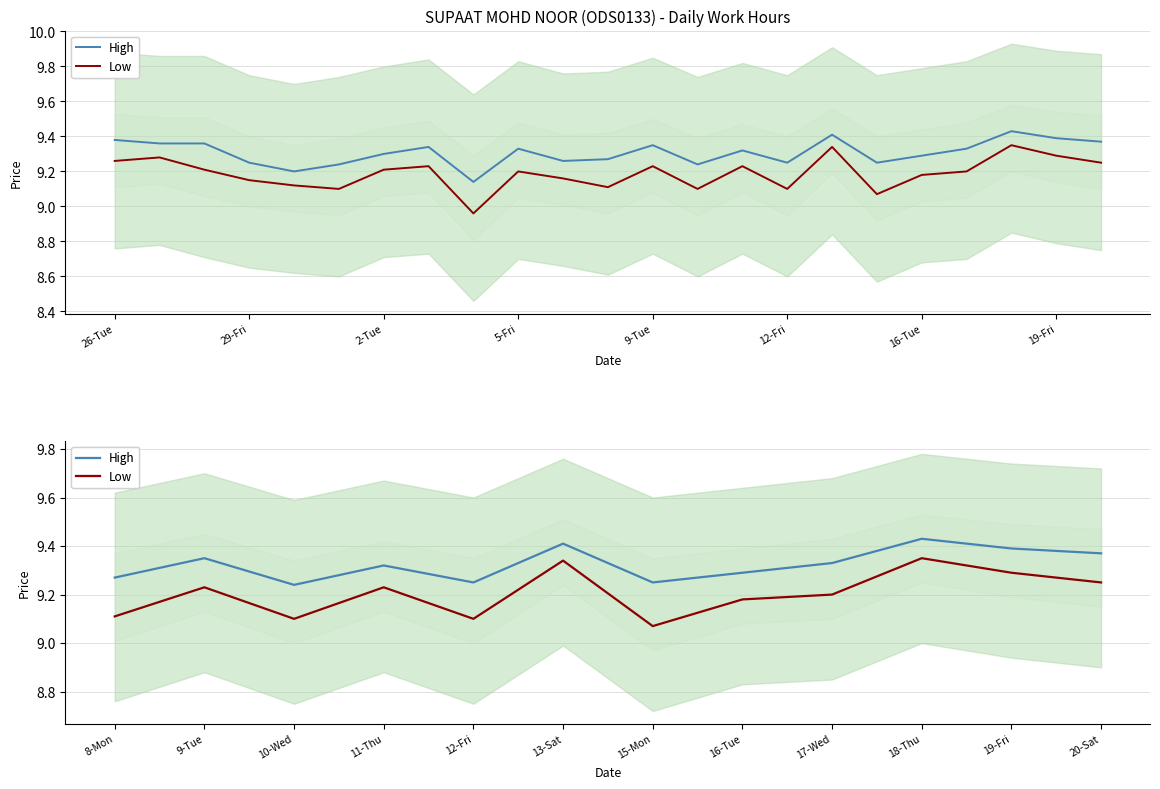

True or false: High has a value of 9.3 at 17-Wed.

True